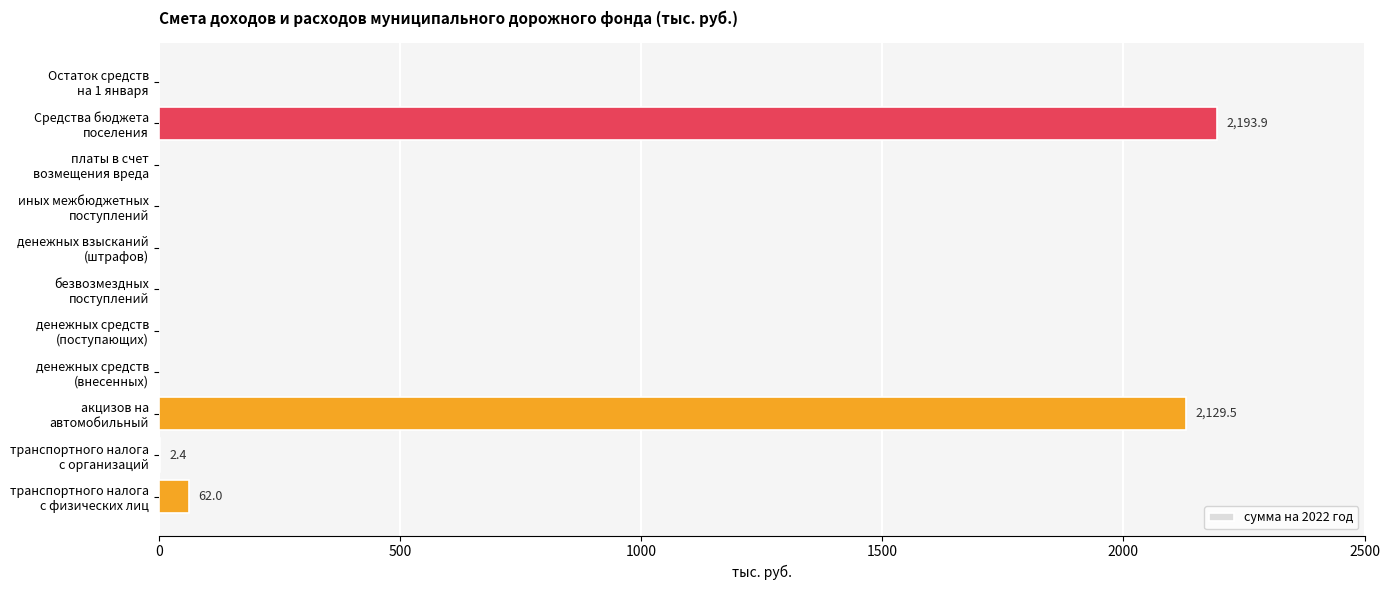

What is the greatest value displayed?

2193.9